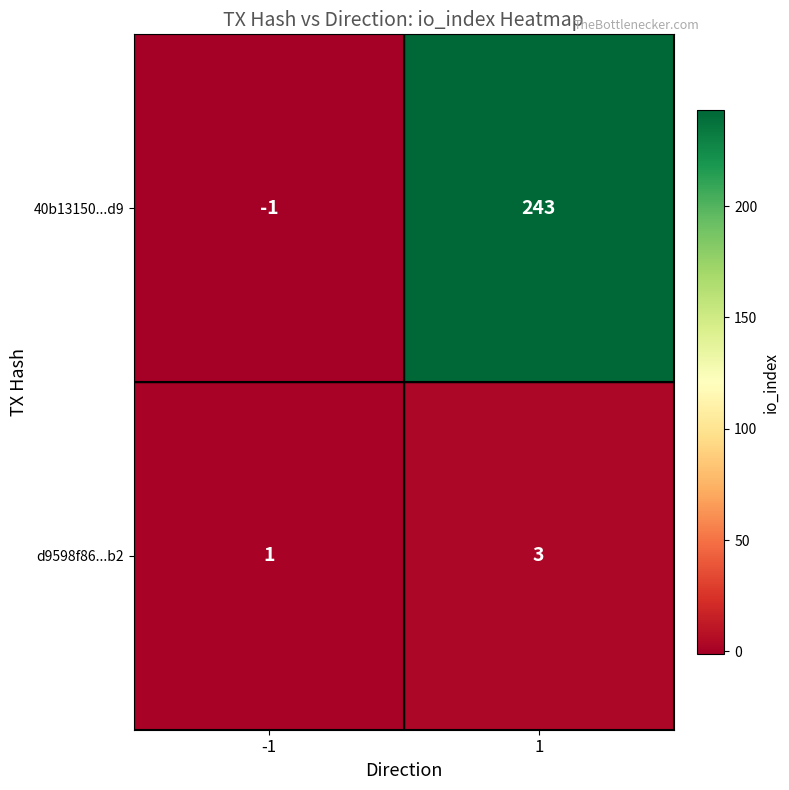

How many data points does each series have?

2